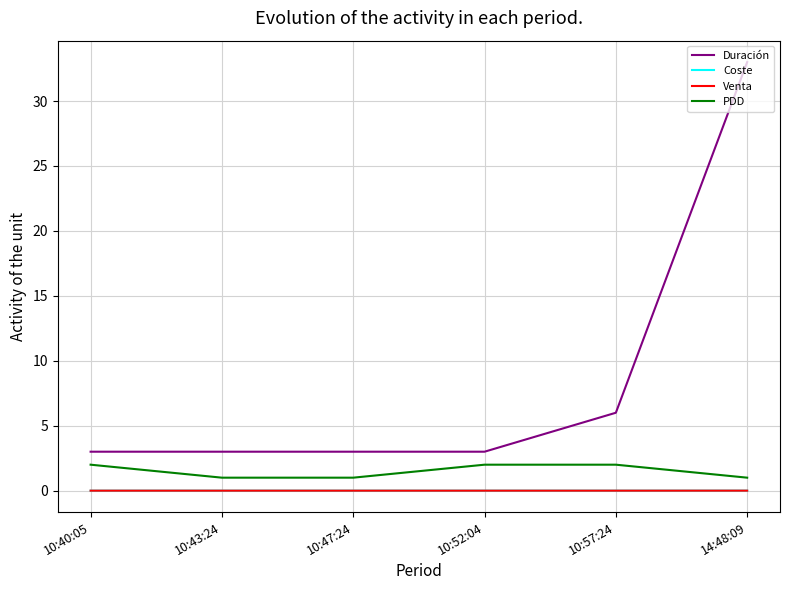

Is this an area chart (filled region under the line)?

No